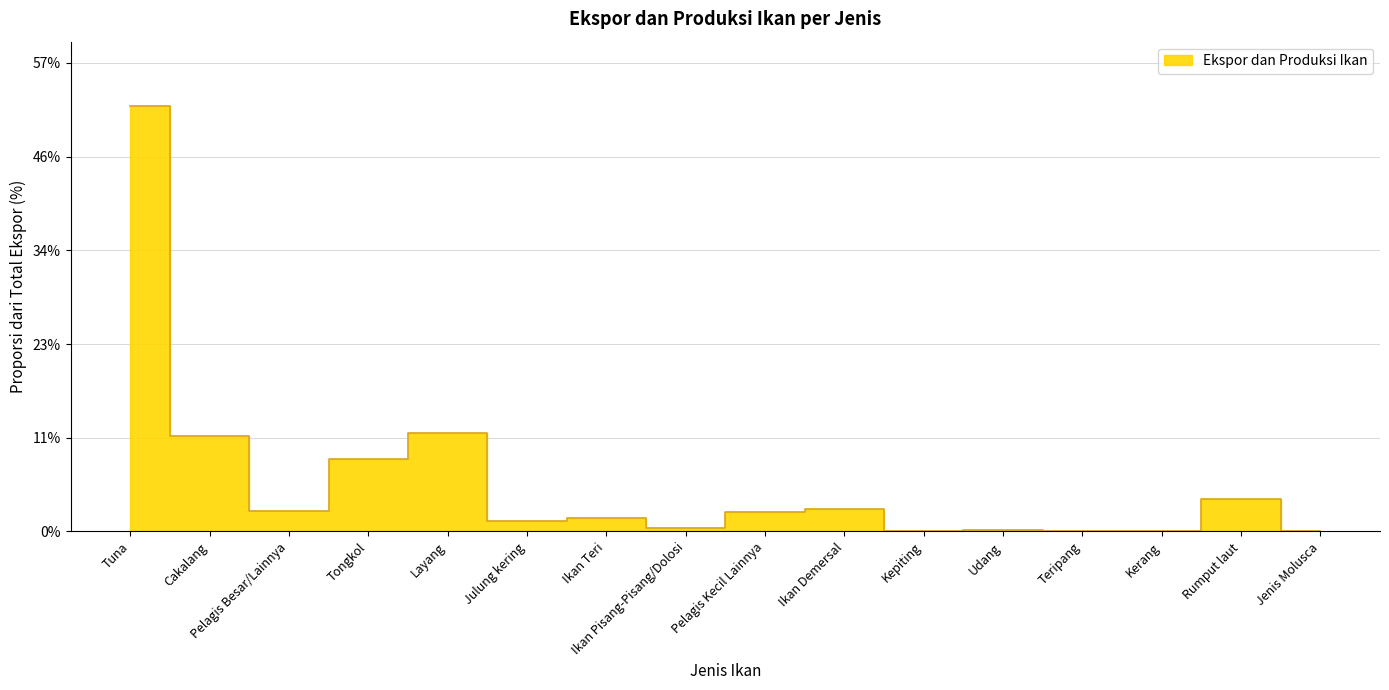

Is it true that the value at Julung kering is 0.0?

False